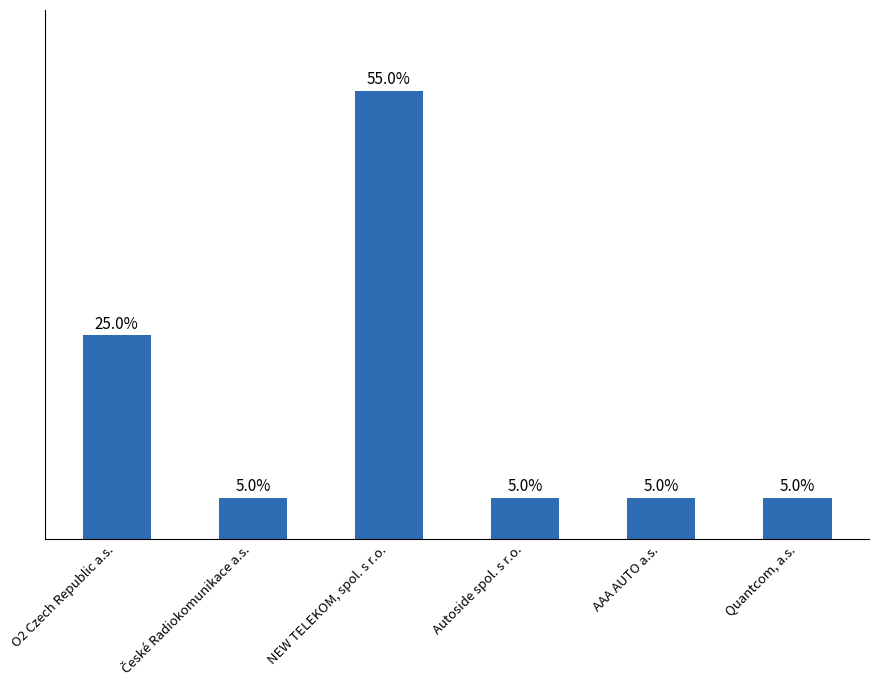

Which has a higher value, Quantcom, a.s. or NEW TELEKOM, spol. s r.o.?

NEW TELEKOM, spol. s r.o.